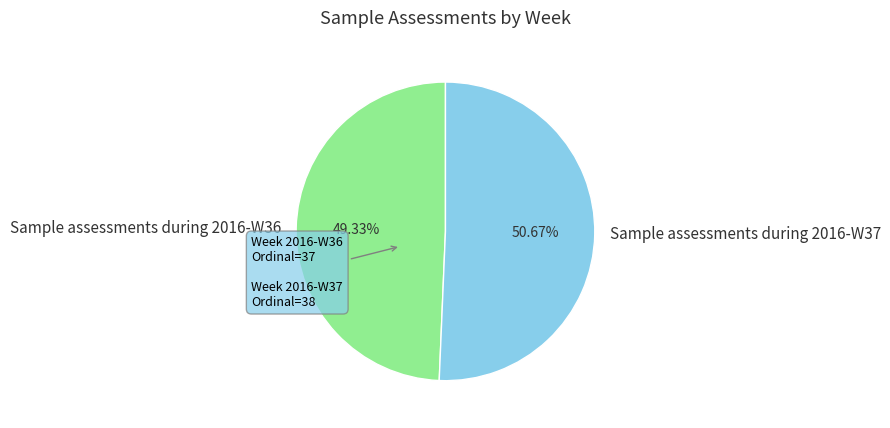

What is the largest slice in the pie chart?

Sample assessments during 2016-W37